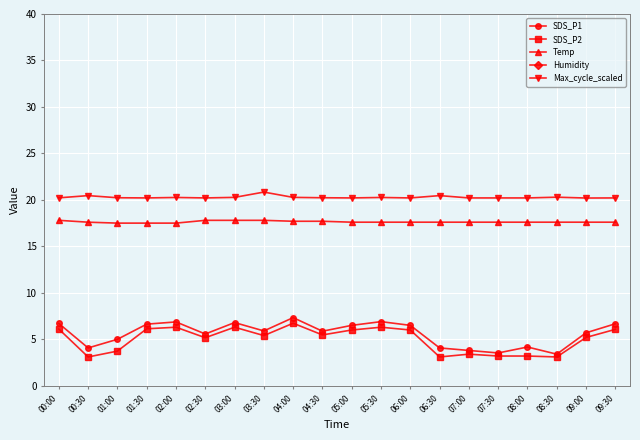

True or false: Humidity has more than 1 points higher than both neighbors.

False